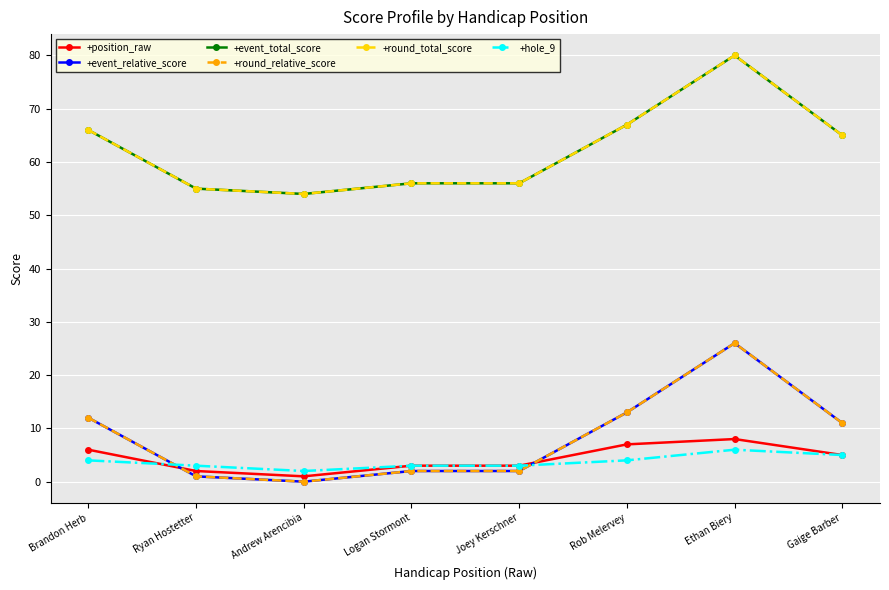

Does the chart have visible grid lines?

Yes